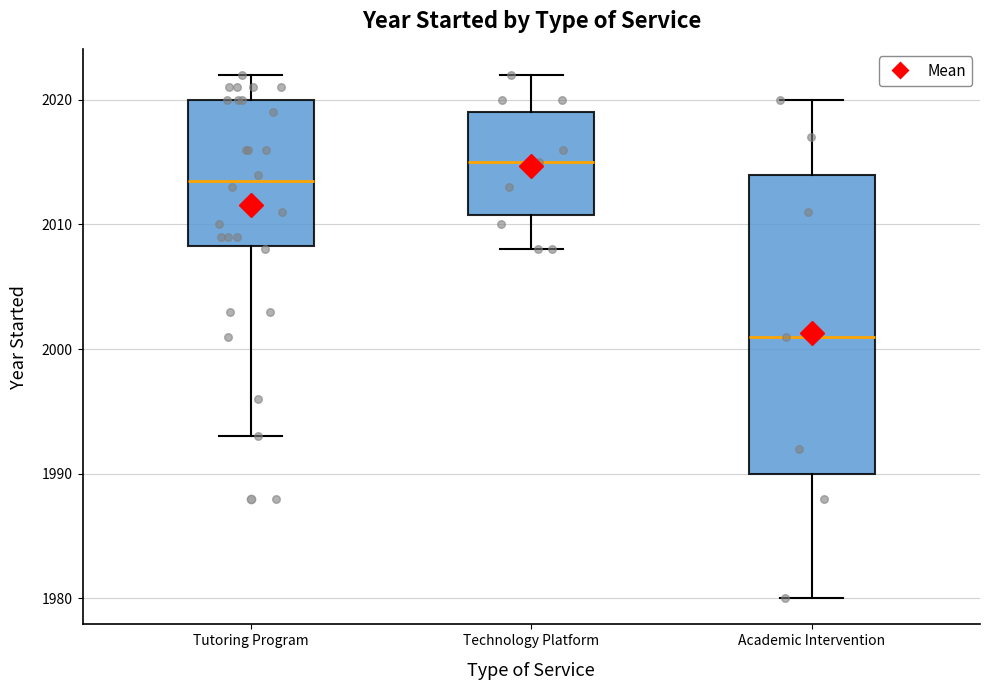

Reading left to right, transcribe this box plot: for each box, give where its median line is, the range the box spans, and where its two whiskers end, as read against the y-axis. The values are not printed on the chart, so give them approximately, as read against the axis.

Tutoring Program: median 2014, box 2008 to 2020, whiskers 1993 to 2022
Technology Platform: median 2015, box 2011 to 2019, whiskers 2008 to 2022
Academic Intervention: median 2001, box 1990 to 2014, whiskers 1980 to 2020